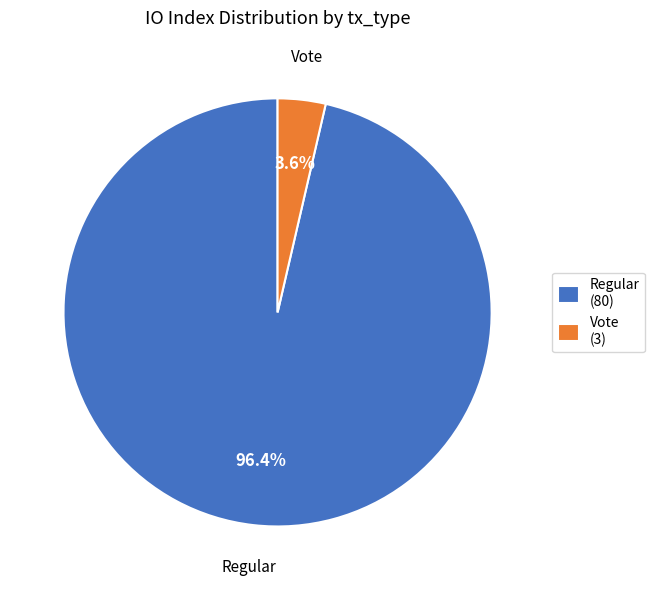

Which has a higher value, Regular or Vote?

Regular